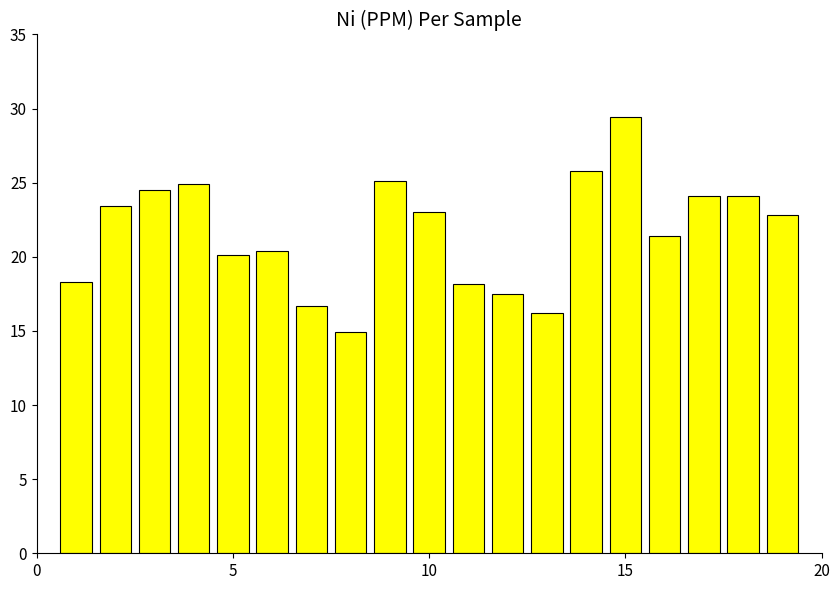

How many data points are above 22?

10